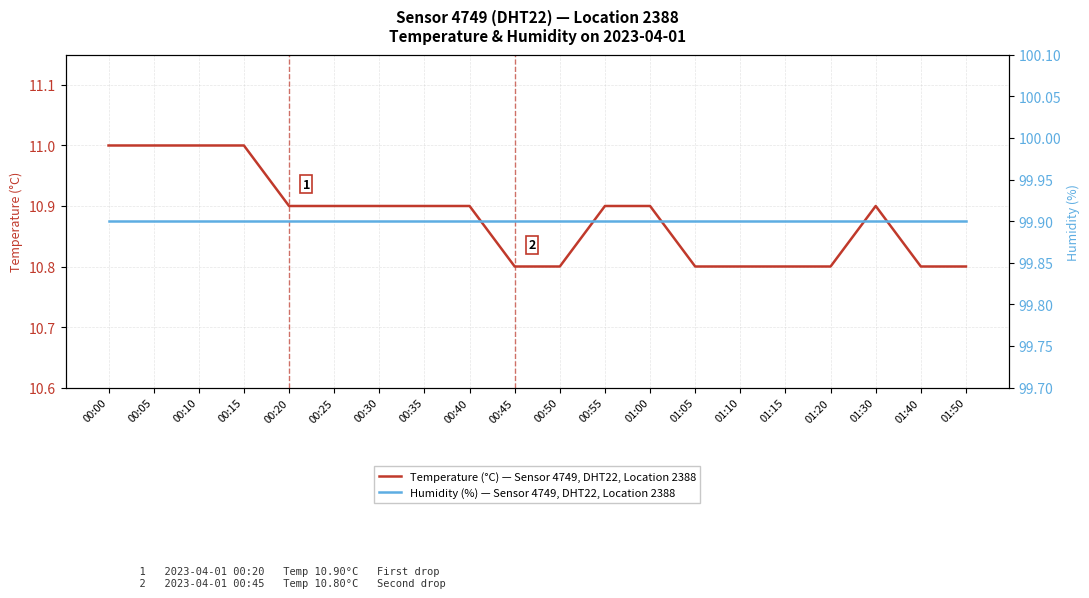

Which category has the lowest value in the Humidity (%) — Sensor 4749, DHT22, Location 2388 series?

00:00